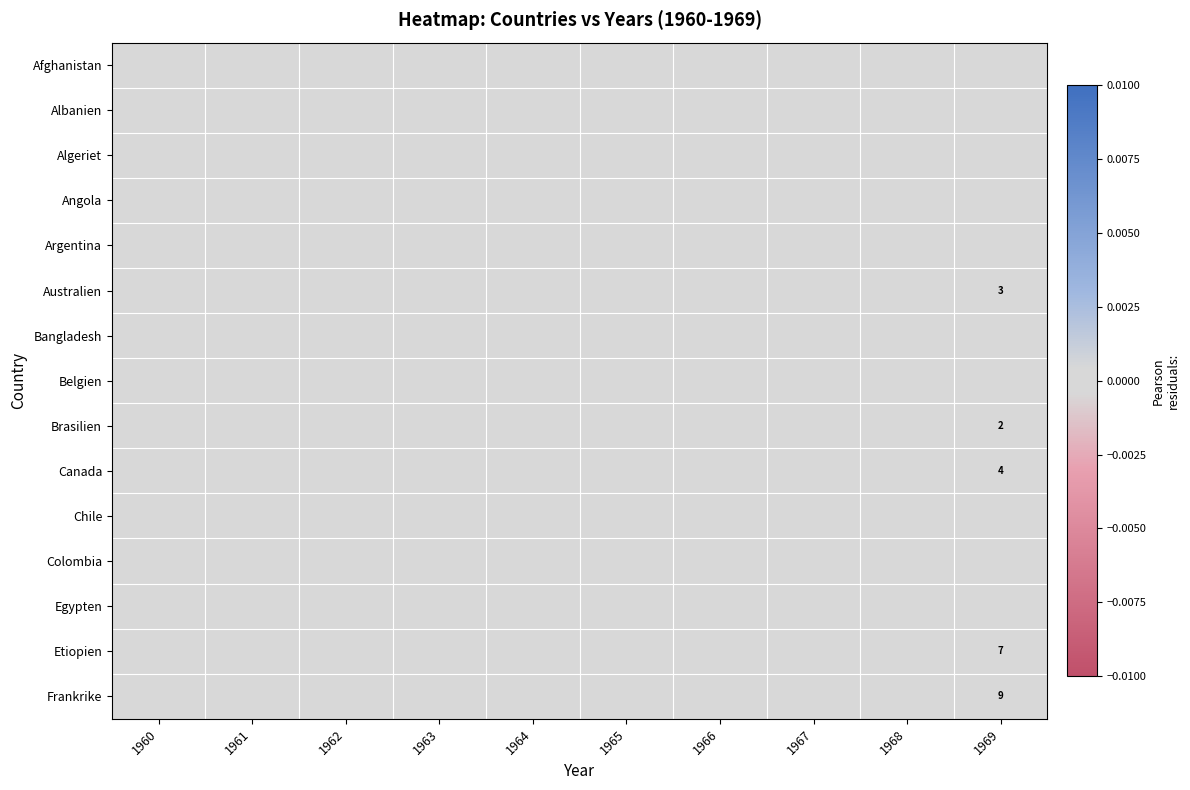

What is the greatest value displayed?

9